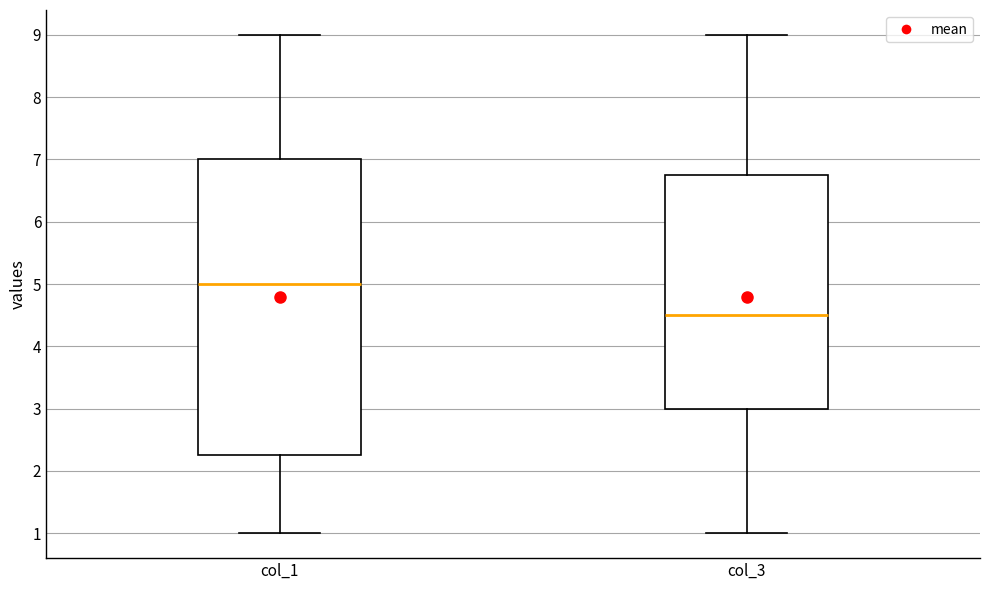

Where does the upper whisker of the box for col_1 end on the y-axis? The values are not printed on the chart, so give them approximately, as read against the axis.

9.0